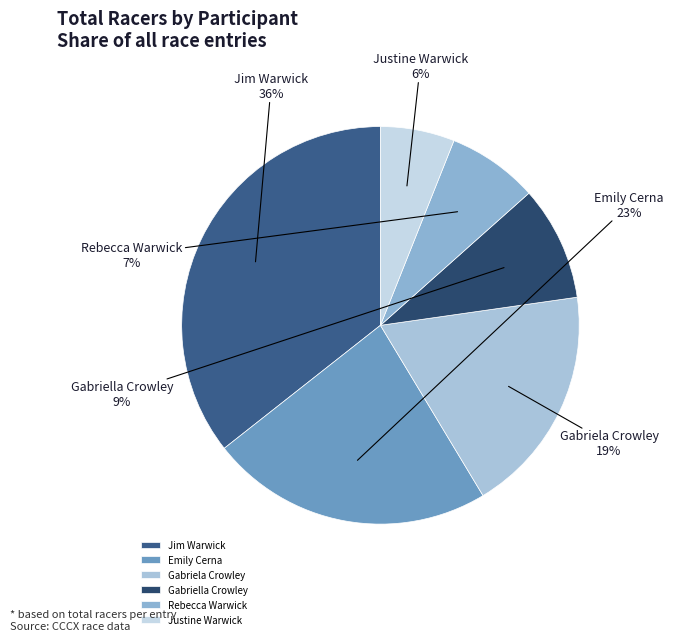

To the nearest percent, what is the combined percentage of Justine Warwick and Jim Warwick?

42%